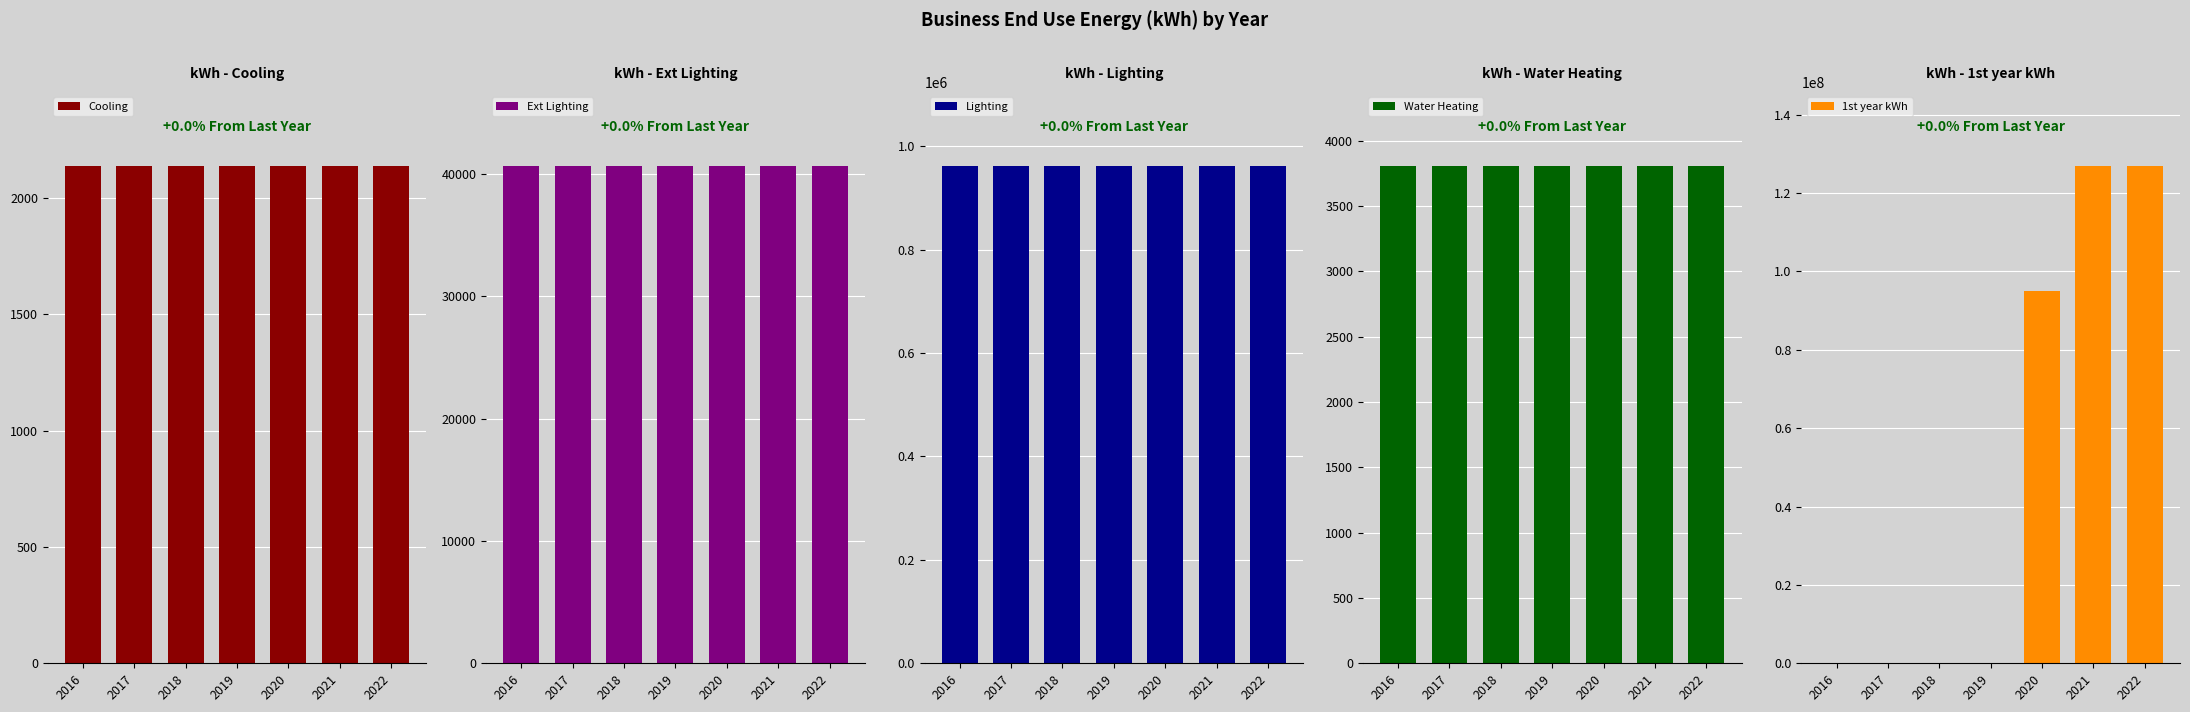

Which series has the widest spread of values?

1st year kWh